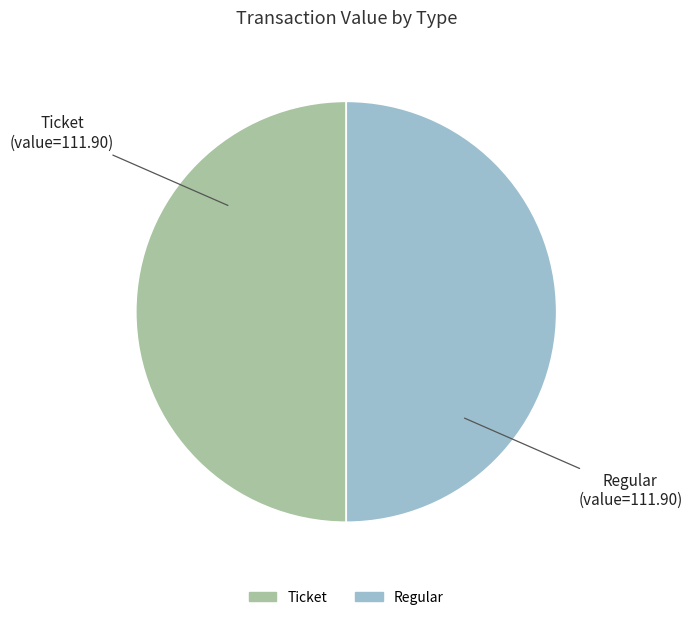

Do Regular and Ticket together represent more than half of the pie?

Yes